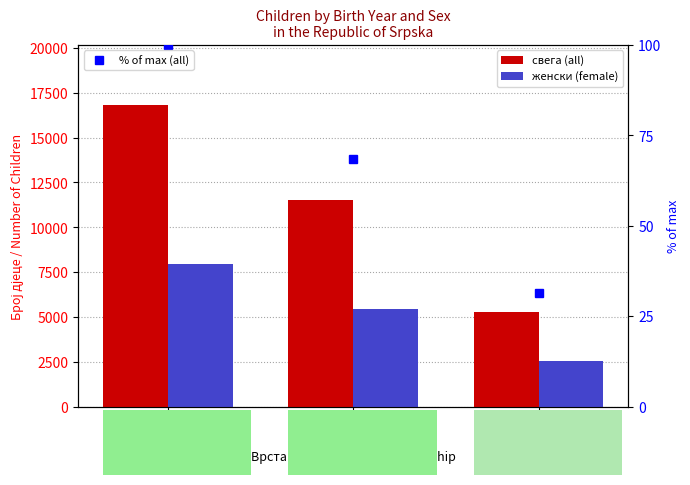

At Приватне (Private), list the series in order from smallest to largest.

% of max (all), женски (female), свега (all)